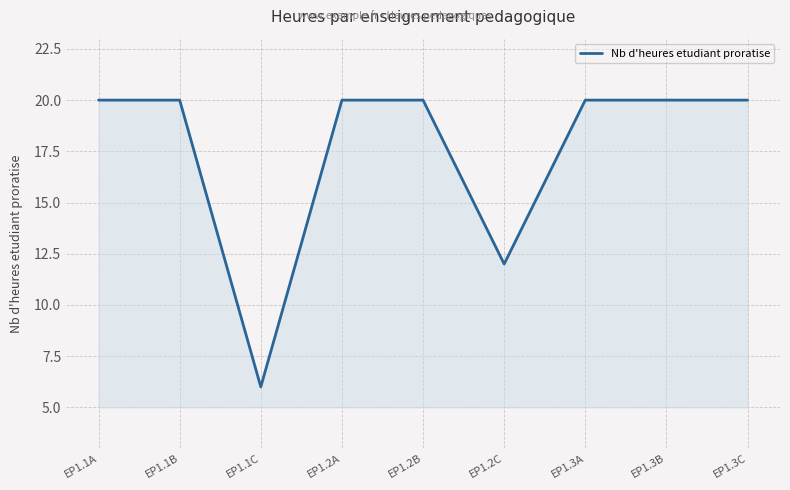

What is the difference between the maximum and second lowest values?

8